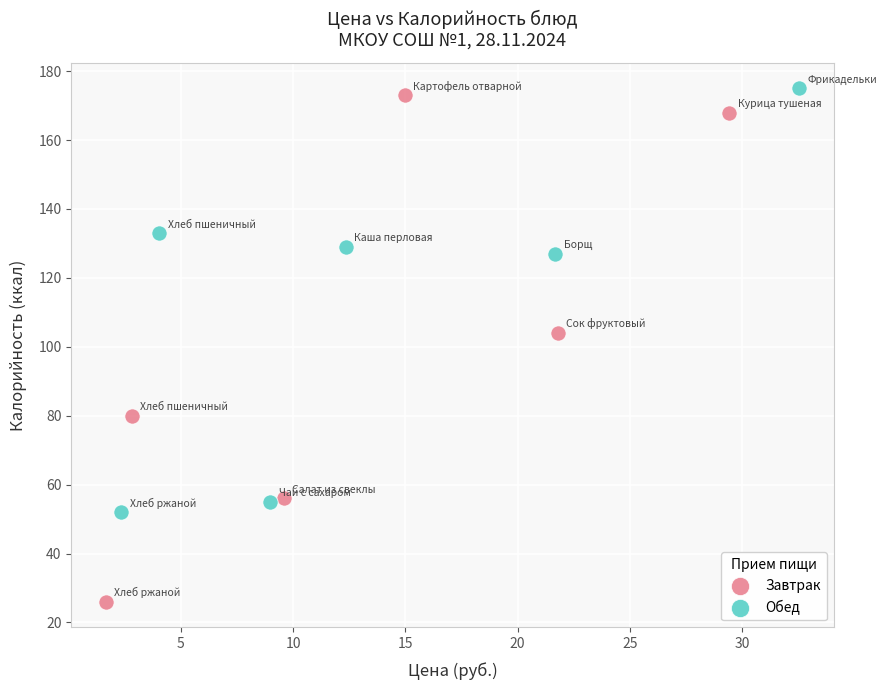

Which series has the largest Y range (max minus min)?

Завтрак